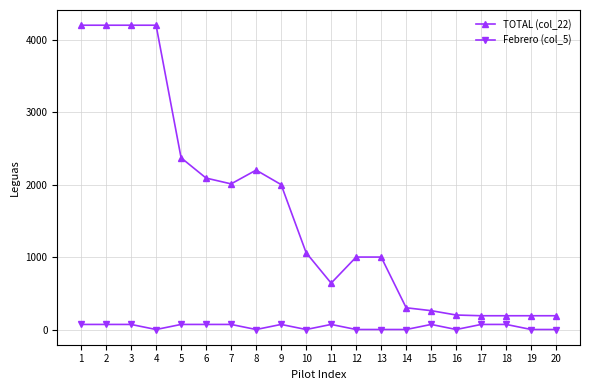

List the series in order of their overall mean, lowest first.

Febrero (col_5), TOTAL (col_22)